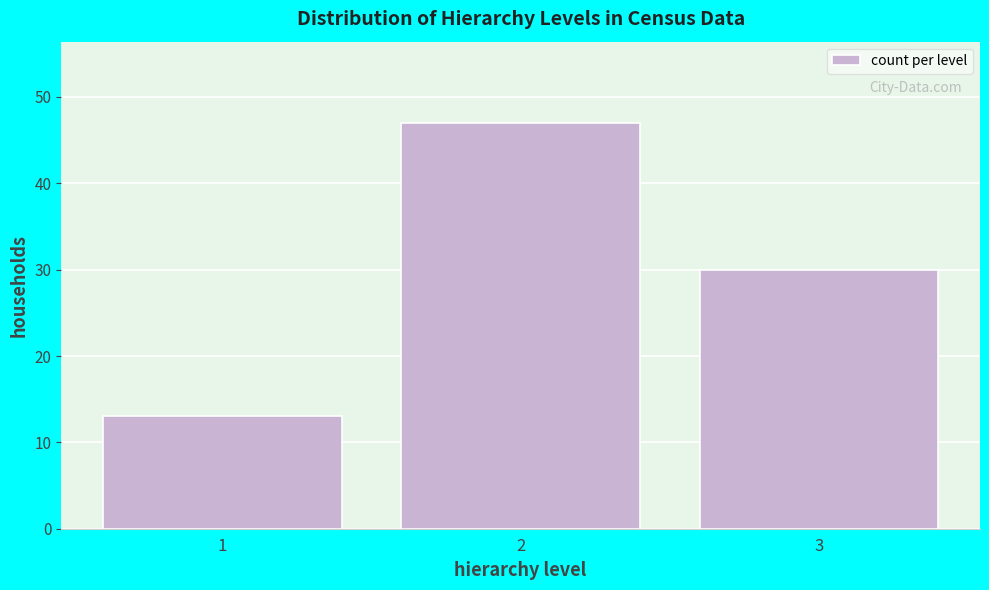

Reading left to right, what are all the values shown in this chart?

1=13	2=47	3=30